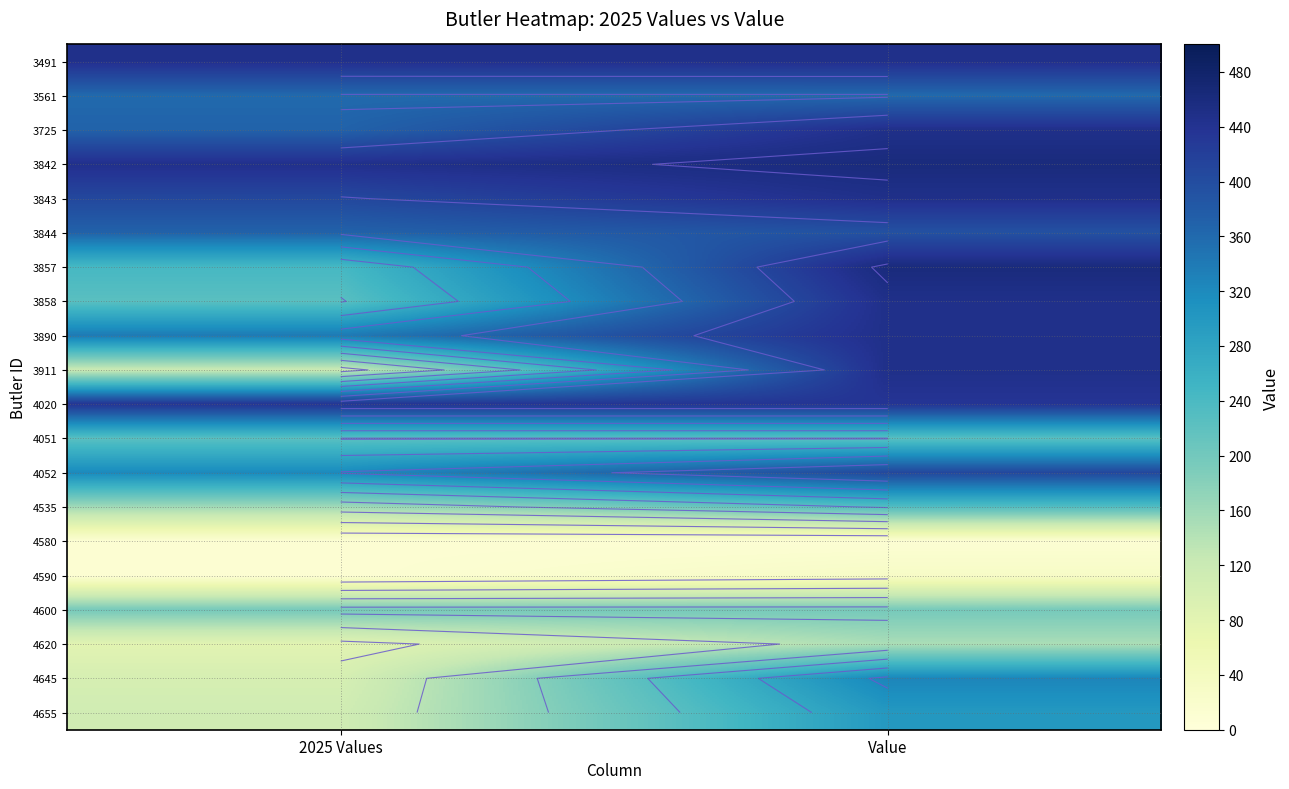

Is it true that 3842 equals 461 at Value?

True